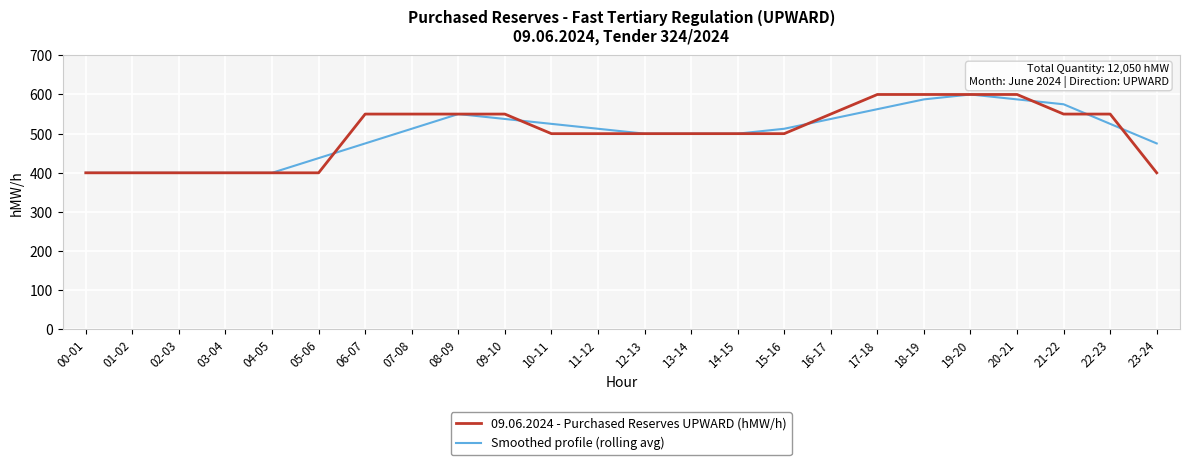

What is the total value across all series at 08-09?

1100.0